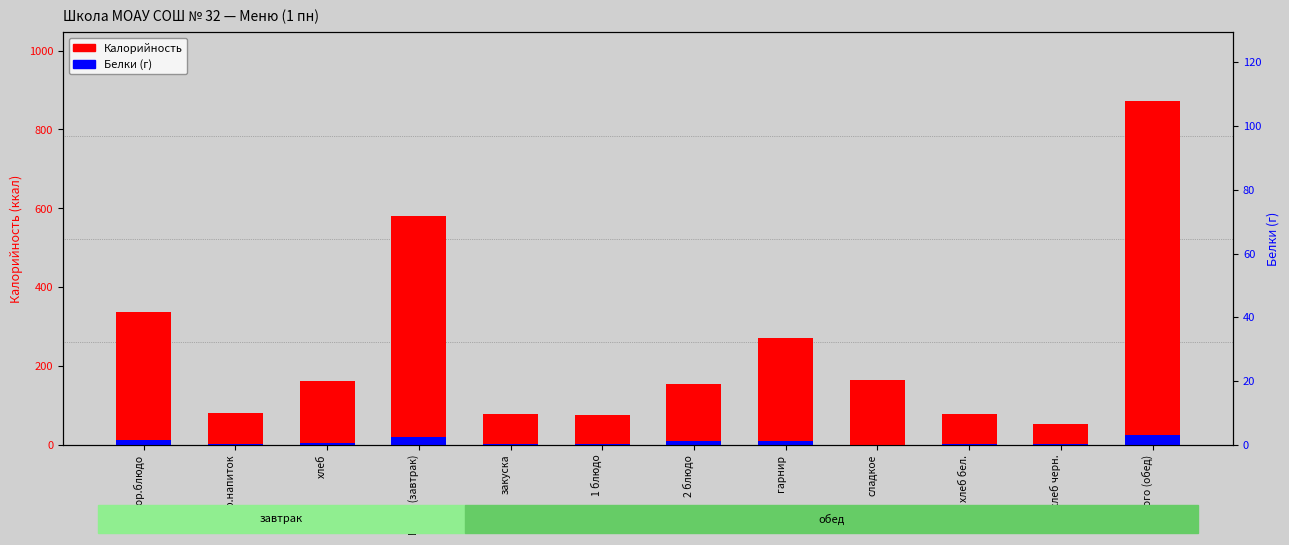

Rank the categories by Белки (г) value from lowest to highest.

сладкое, закуска, 1 блюдо, гор.напиток, хлеб черн., хлеб бел., хлеб, гарнир, 2 блюдо, гор.блюдо, Итого (завтрак), Итого (обед)